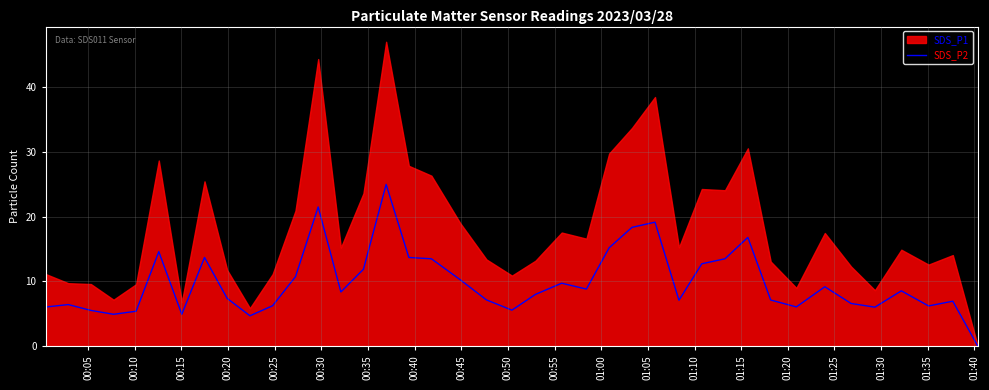

What is the value of the 10th point from the left?

4.7